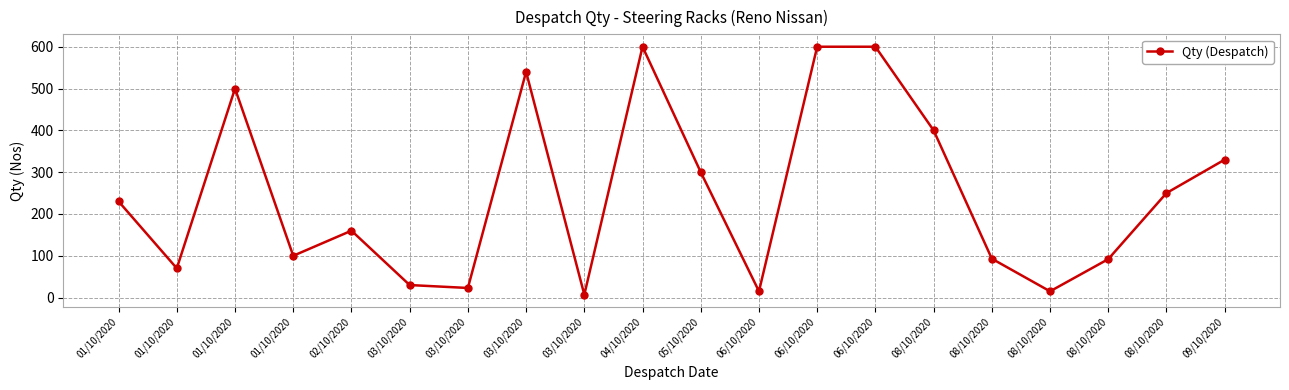

Count the number of data series in this chart.

1